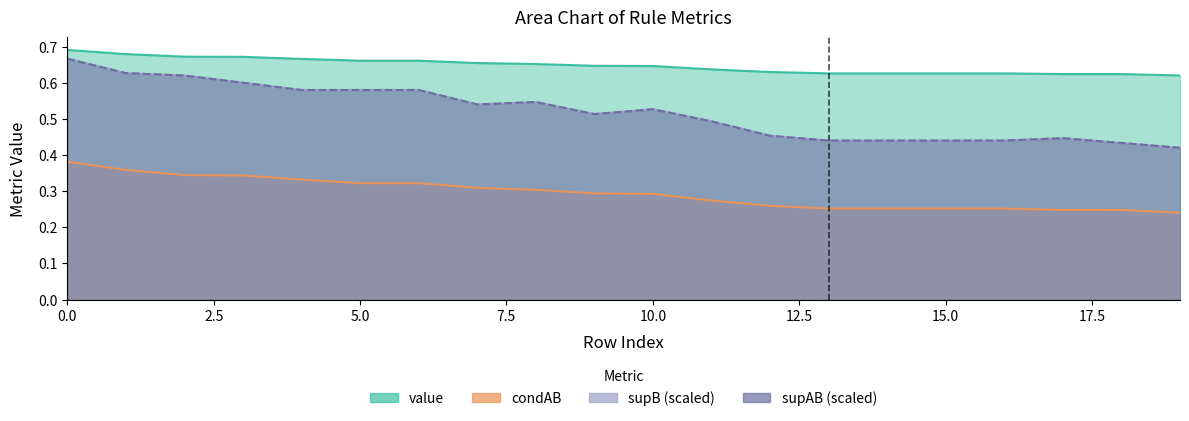

What is the value of the condAB point at the 14th from the left?

0.3